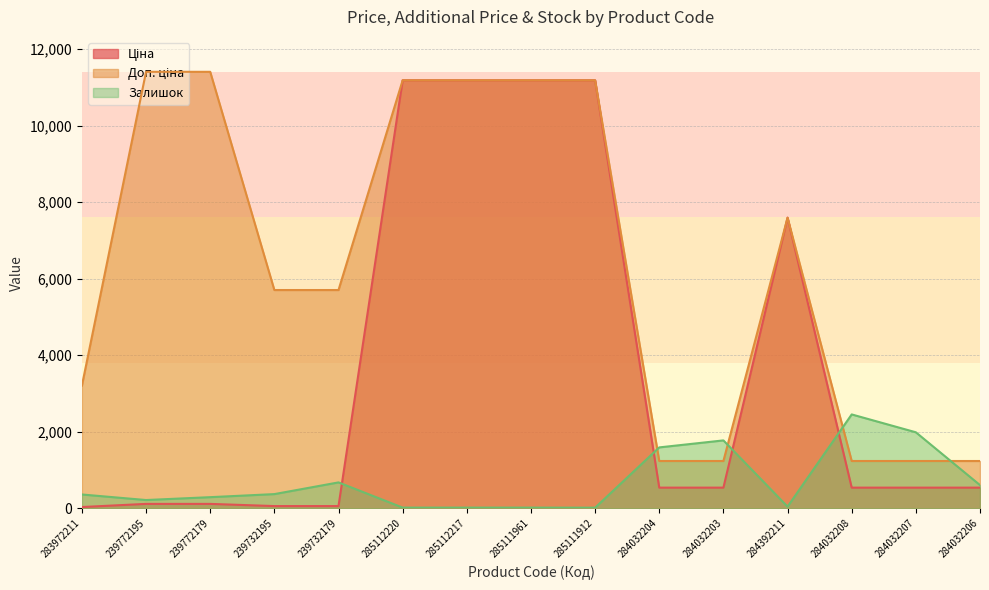

What is the sum of the Залишок values at 284032206 and 239732195?

975.0